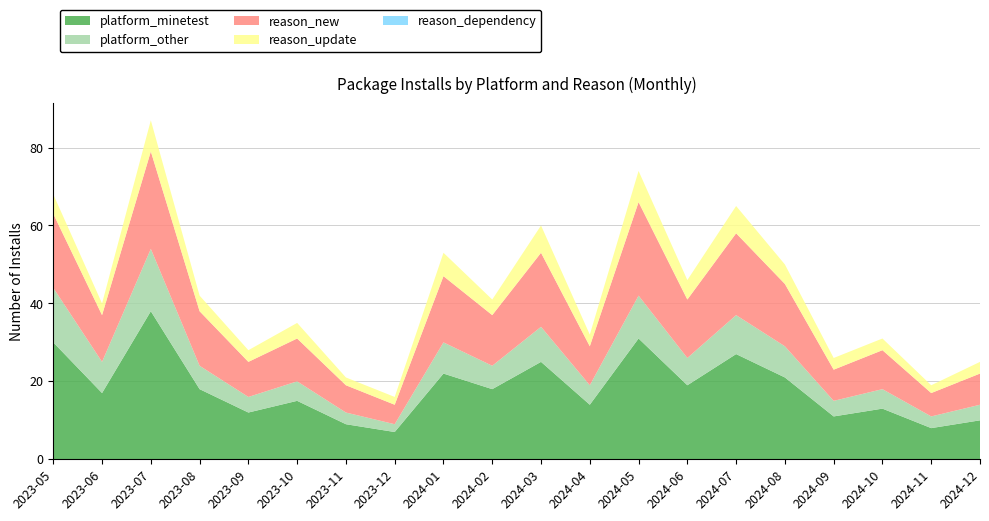

Reading left to right, what are all the values shown in this chart?

platform_minetest: 30	17	38	18	12	15	9	7	22	18	25	14	31	19	27	21	11	13	8	10
platform_other: 14	8	16	6	4	5	3	2	8	6	9	5	11	7	10	8	4	5	3	4
reason_new: 19	12	25	14	9	11	7	5	17	13	19	10	24	15	21	16	8	10	6	8
reason_update: 5	3	8	4	3	4	2	2	6	4	7	3	8	5	7	5	3	3	2	3
reason_dependency: 0	0	0	0	0	0	0	0	0	0	0	0	0	0	0	0	0	0	0	0